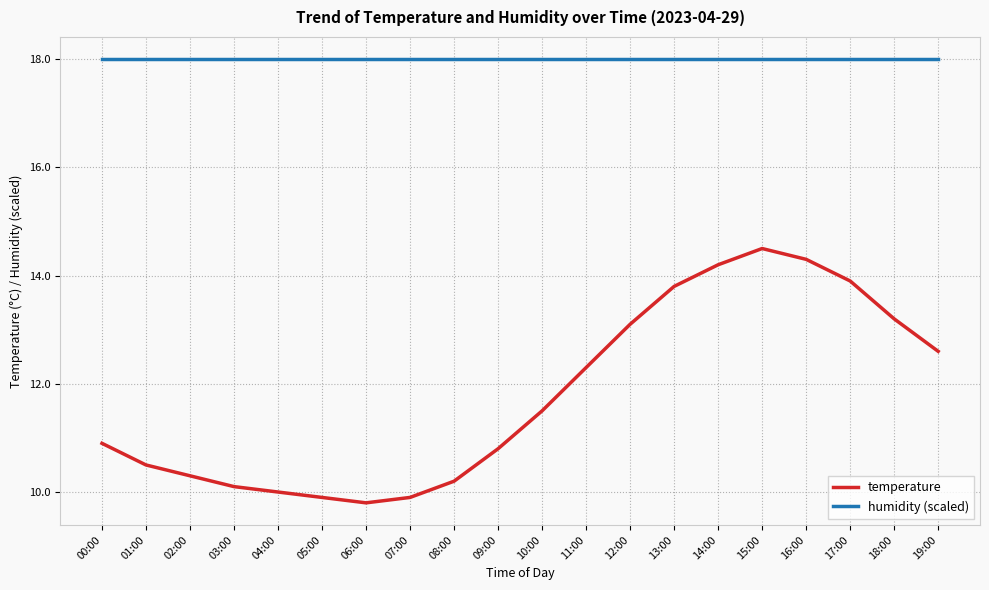

Reading right to left, what are all the values shown in this chart?

temperature: 19:00=12.6	18:00=13.2	17:00=13.9	16:00=14.3	15:00=14.5	14:00=14.2	13:00=13.8	12:00=13.1	11:00=12.3	10:00=11.5	09:00=10.8	08:00=10.2	07:00=9.9	06:00=9.8	05:00=9.9	04:00=10.0	03:00=10.1	02:00=10.3	01:00=10.5	00:00=10.9
humidity (scaled): 19:00=18.0	18:00=18.0	17:00=18.0	16:00=18.0	15:00=18.0	14:00=18.0	13:00=18.0	12:00=18.0	11:00=18.0	10:00=18.0	09:00=18.0	08:00=18.0	07:00=18.0	06:00=18.0	05:00=18.0	04:00=18.0	03:00=18.0	02:00=18.0	01:00=18.0	00:00=18.0